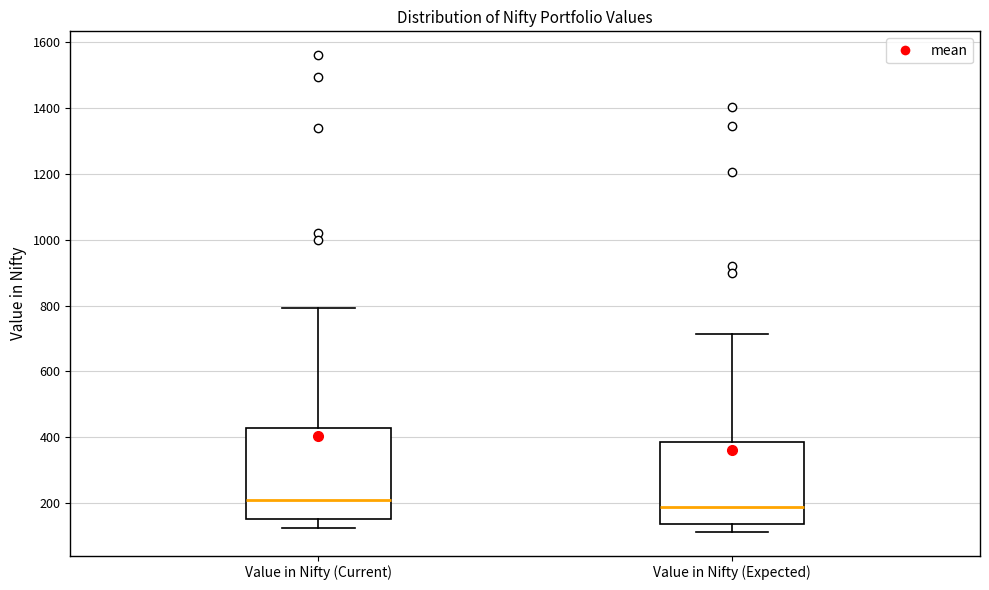

Reading left to right, transcribe this box plot: for each box, give where its median line is, the range the box spans, and where its two whiskers end, as read against the y-axis. The values are not printed on the chart, so give them approximately, as read against the axis.

Value in Nifty (Current): median 200, box 160 to 420, whiskers 120 to 800
Value in Nifty (Expected): median 180, box 140 to 380, whiskers 120 to 720